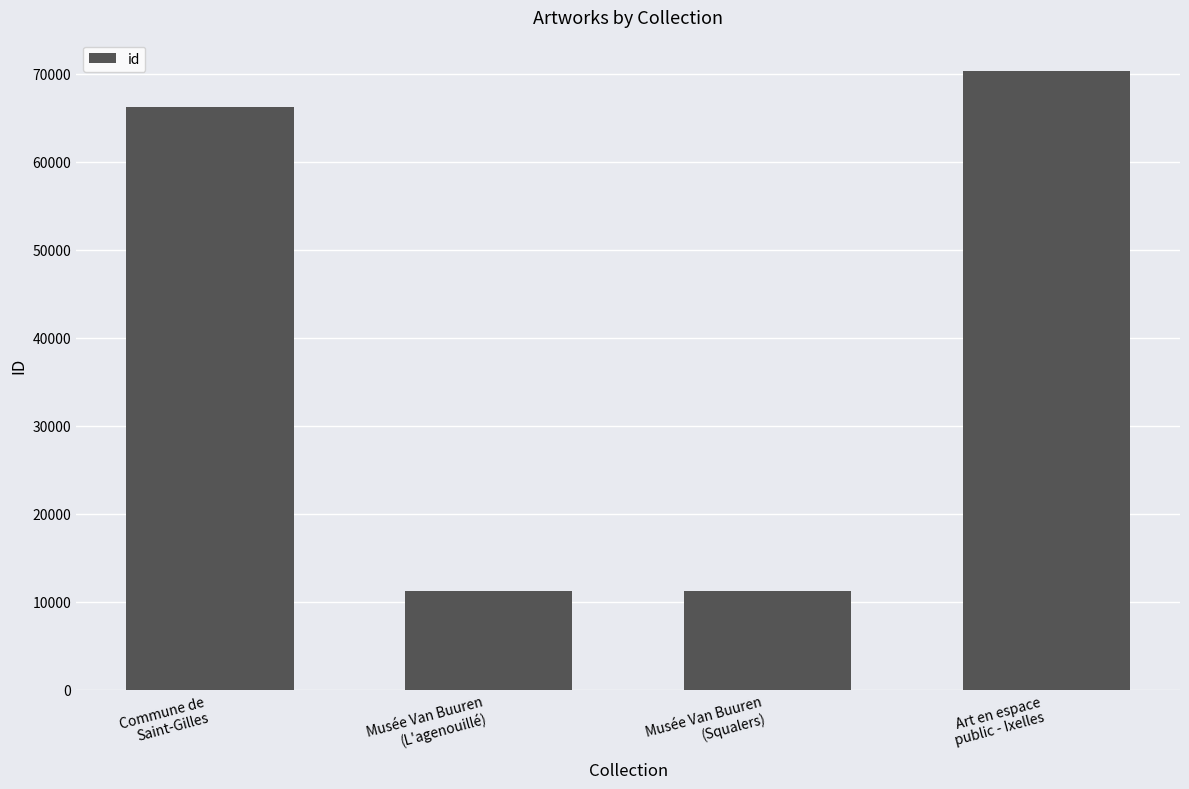

What is the maximum value shown in the chart?

70384